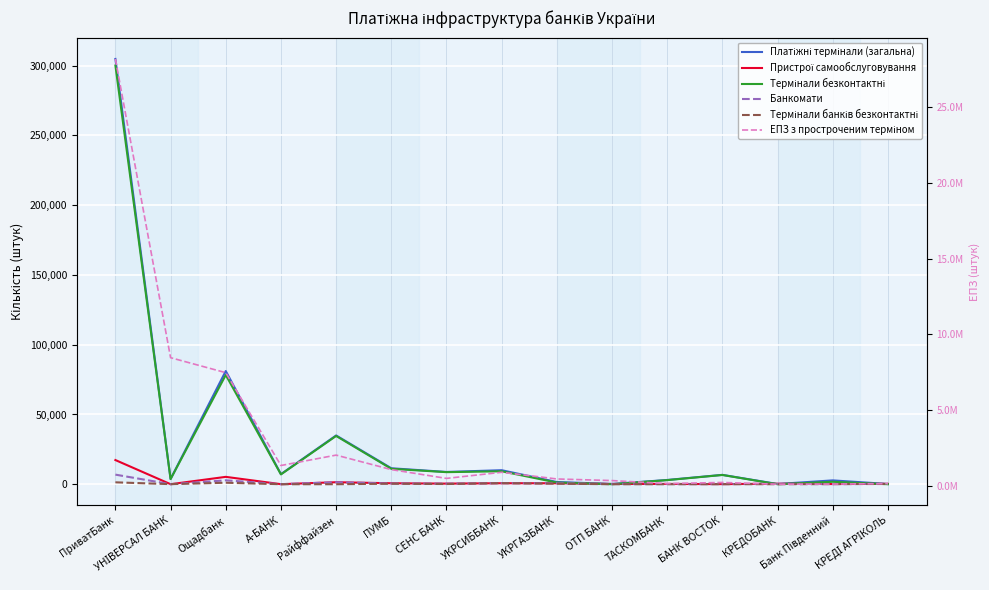

What is the sum of all Термінали безконтактні values?

465269